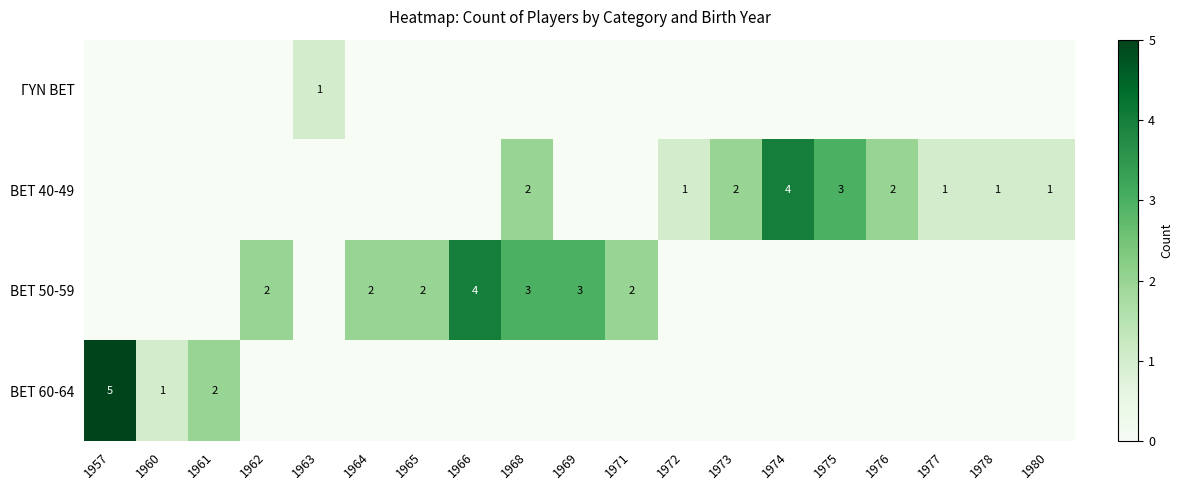

The value of BET 40-49 at 1978 is 1. True or false?

True